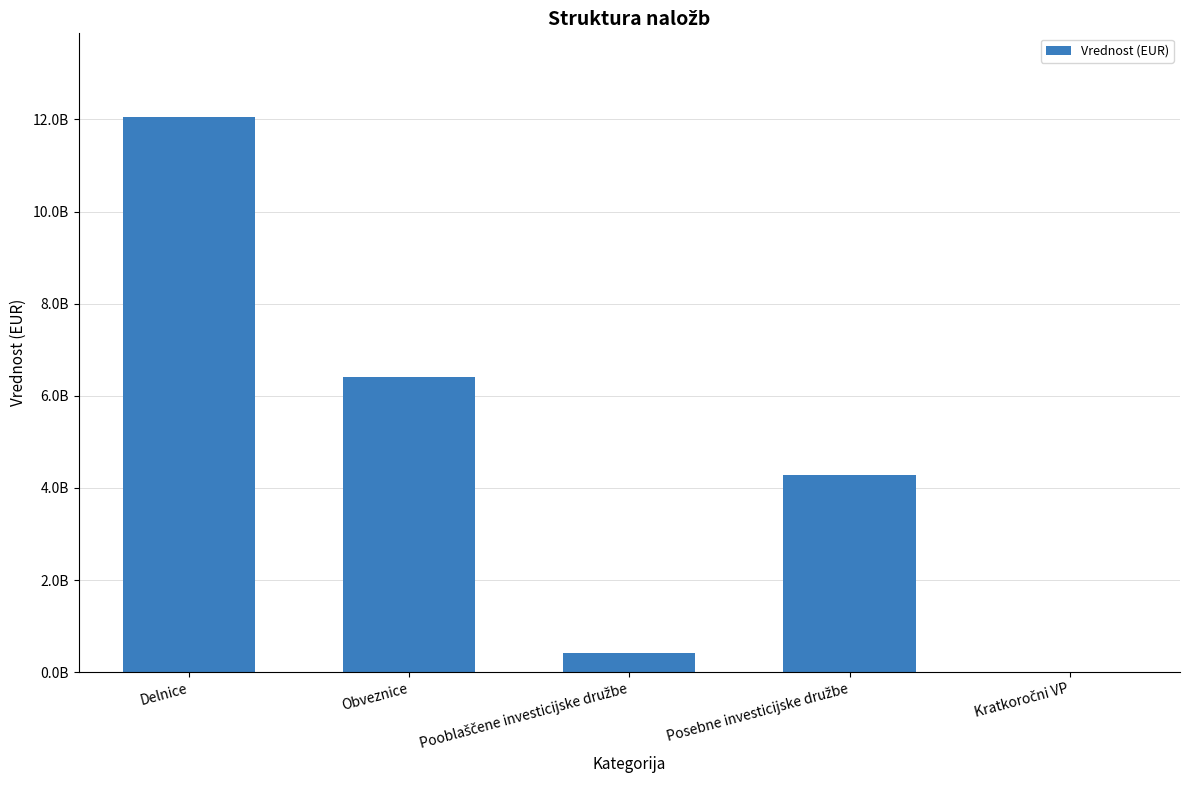

At which label does the data first exceed 4271465935?

Delnice